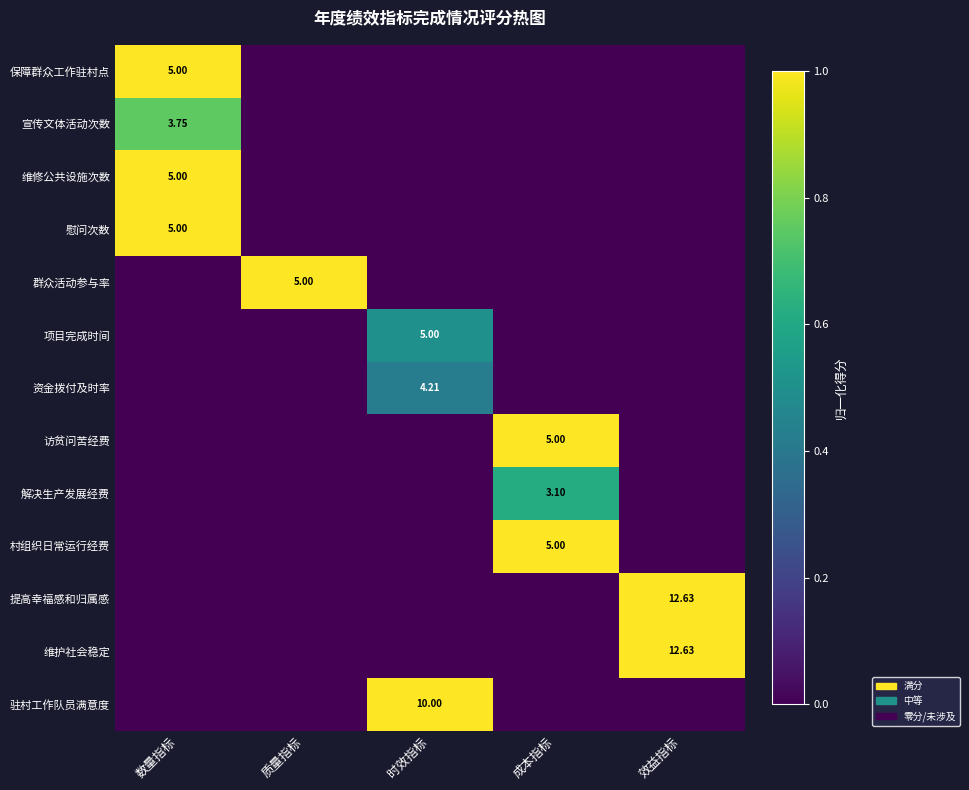

Is the value of 项目完成时间 at 时效指标 greater than the value of 驻村工作队员满意度 at 时效指标?

No